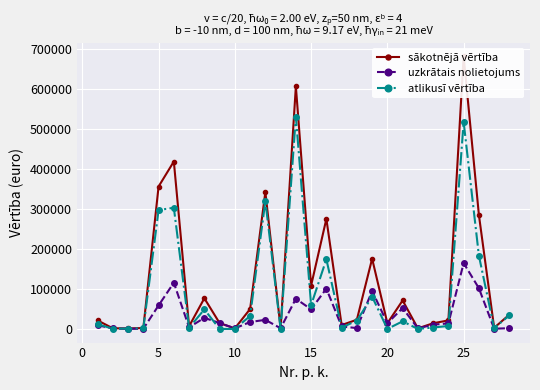

Rank the series by their average value, from highest to lowest.

sākotnējā vērtība, atlikusī vērtība, uzkrātais nolietojums